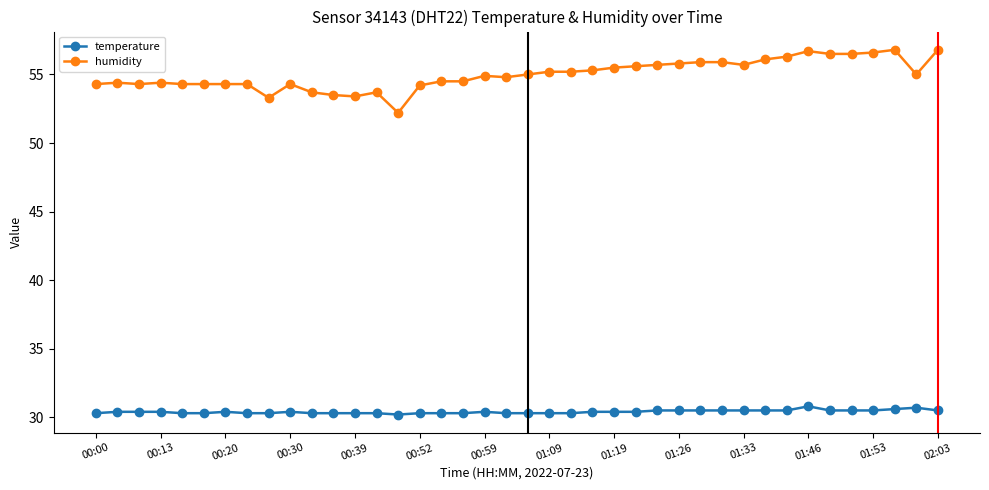

What is the average value of the temperature series?

30.4